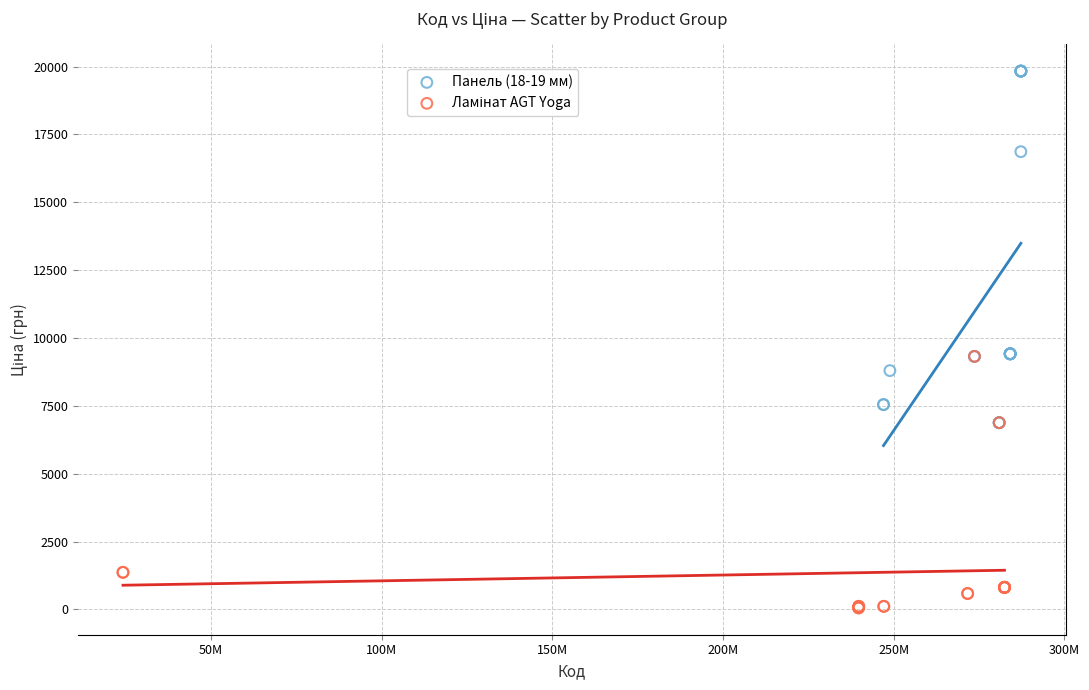

Which series has the largest Y range (max minus min)?

Панель (18-19 мм)